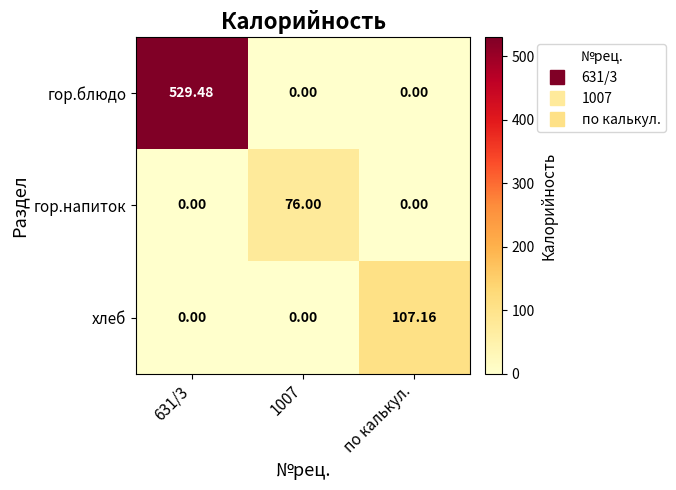

At which category is the sum across all series the highest?

631/3